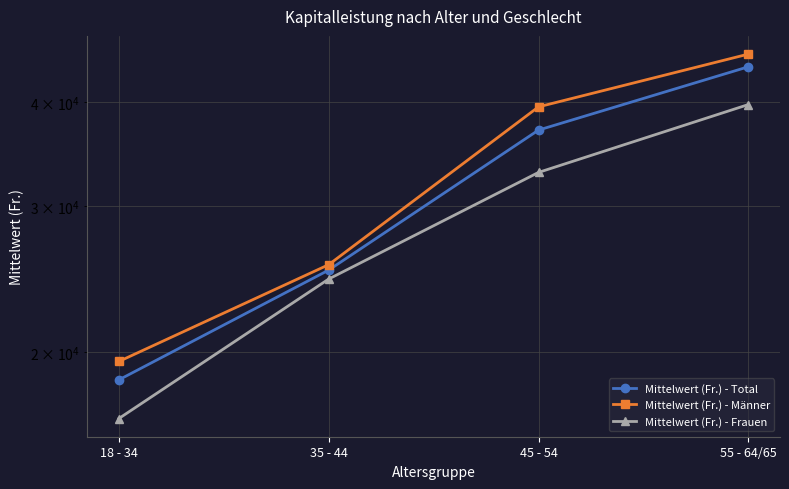

What position from the left is 35 - 44?

2